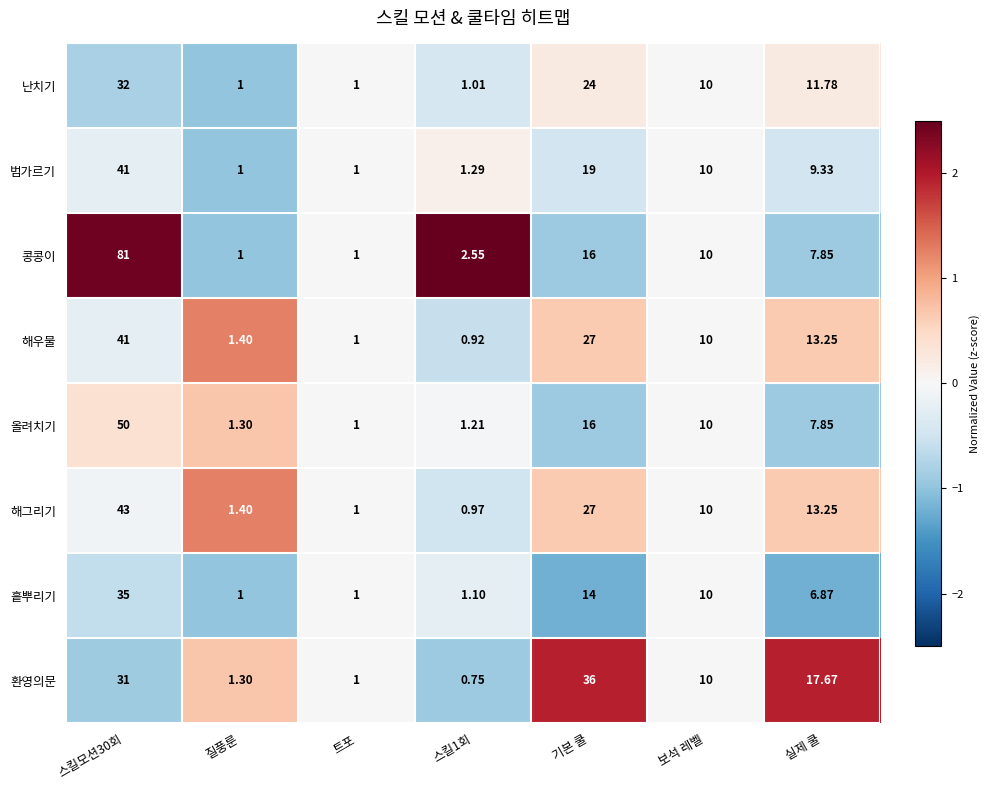

Which series has the largest total across all categories?

콩콩이